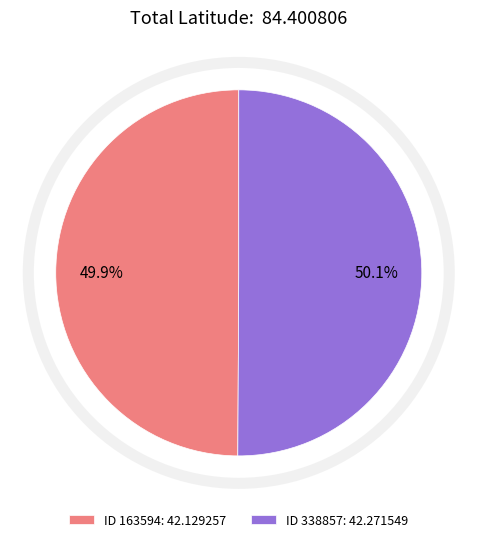

What portion of the pie excludes ID 338857: 42.271549?

49.9%